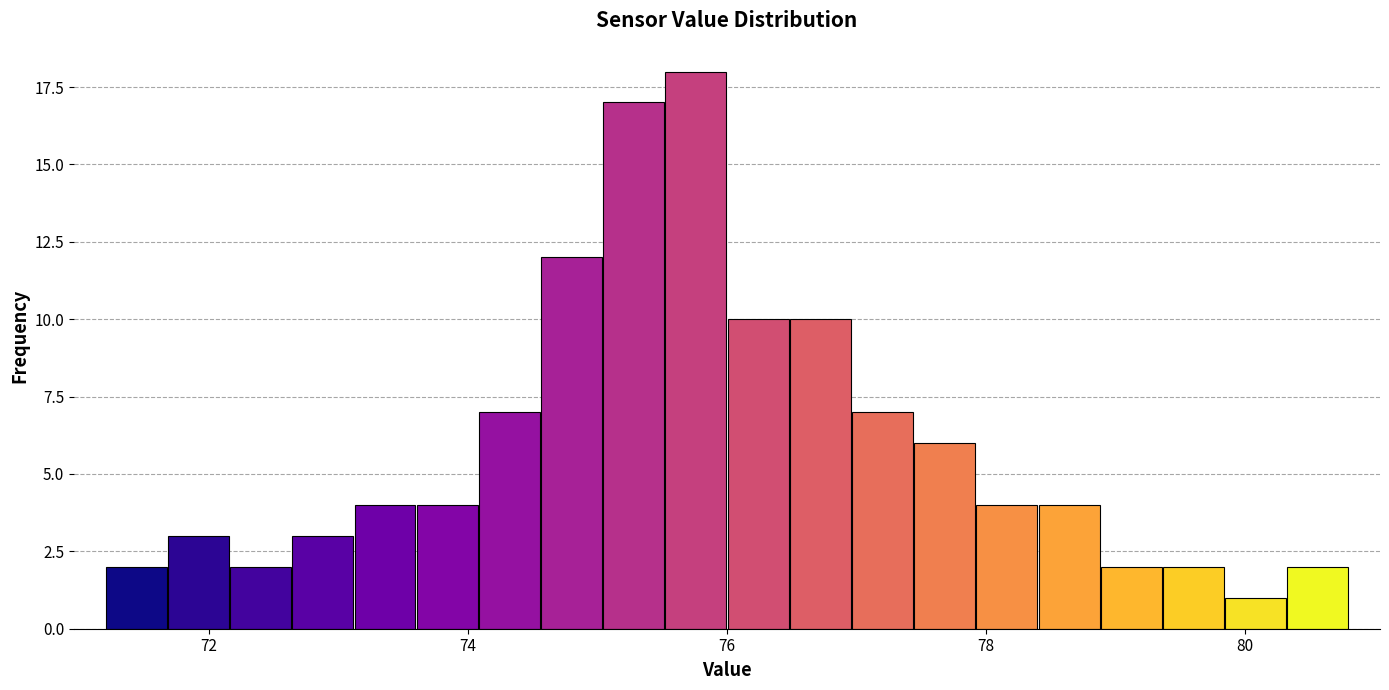

Around what value on the x-axis is the tallest bar? Give the approximate position of its centre, as read against the axis.

75.8